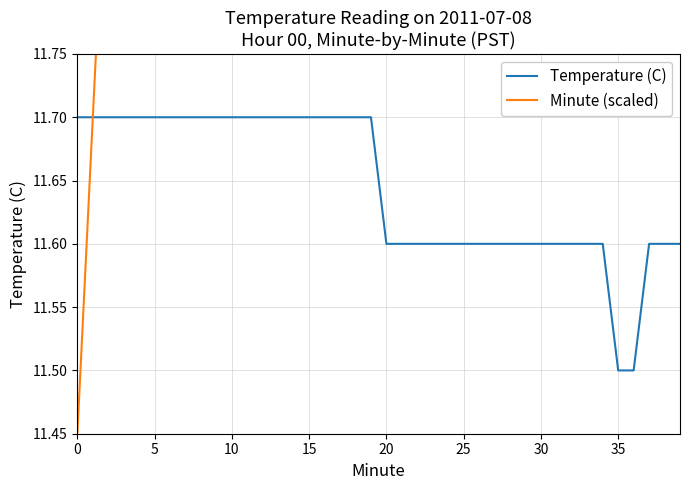

True or false: Minute (scaled) and Temperature (C) intersect in this chart.

False